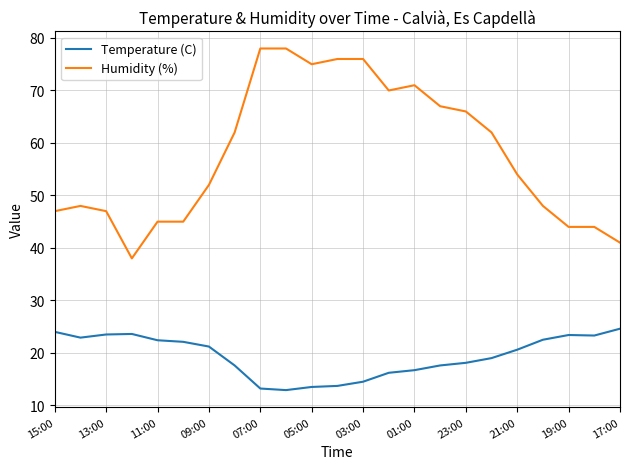

What is the lowest value of the Humidity (%) series?

38.0